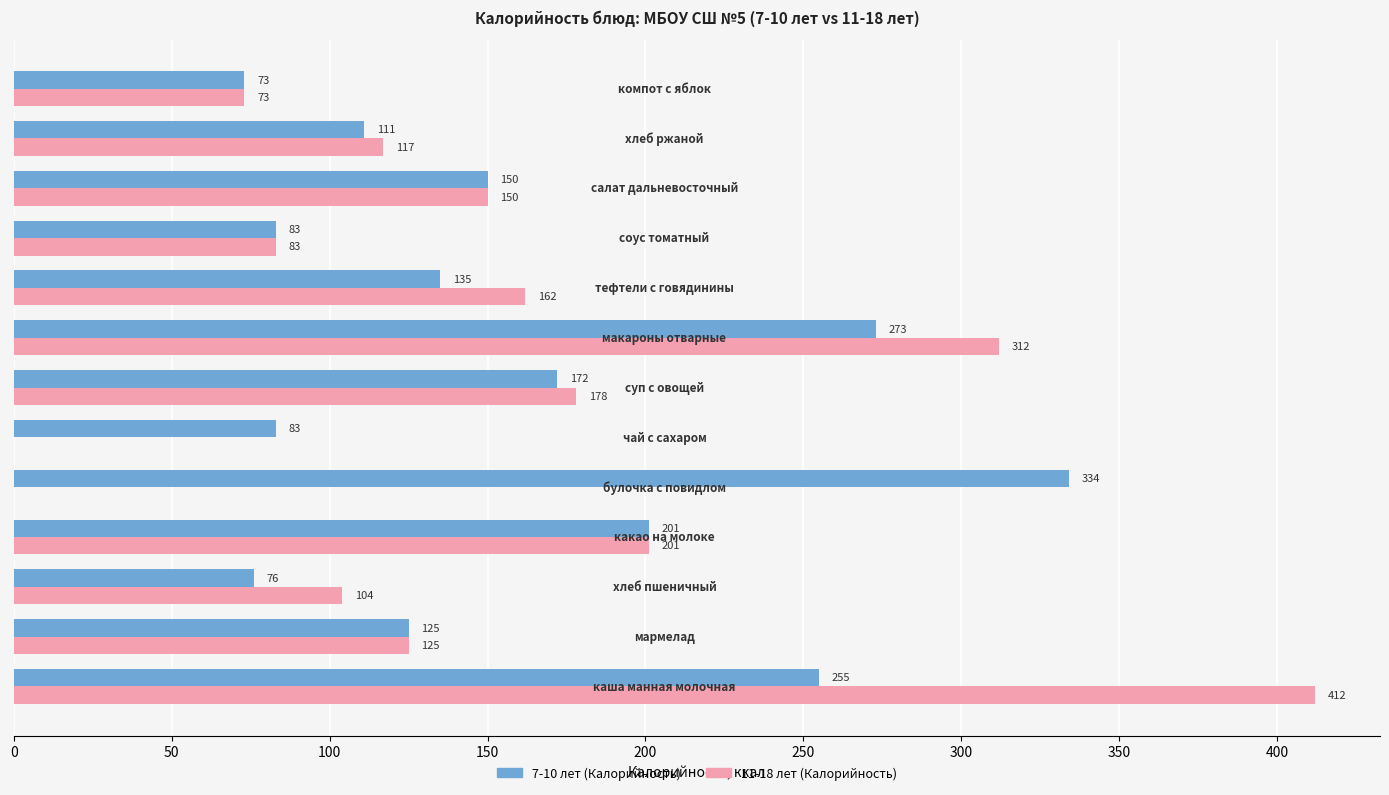

What is the sum of all 7-10 лет (Калорийность) values?

2071